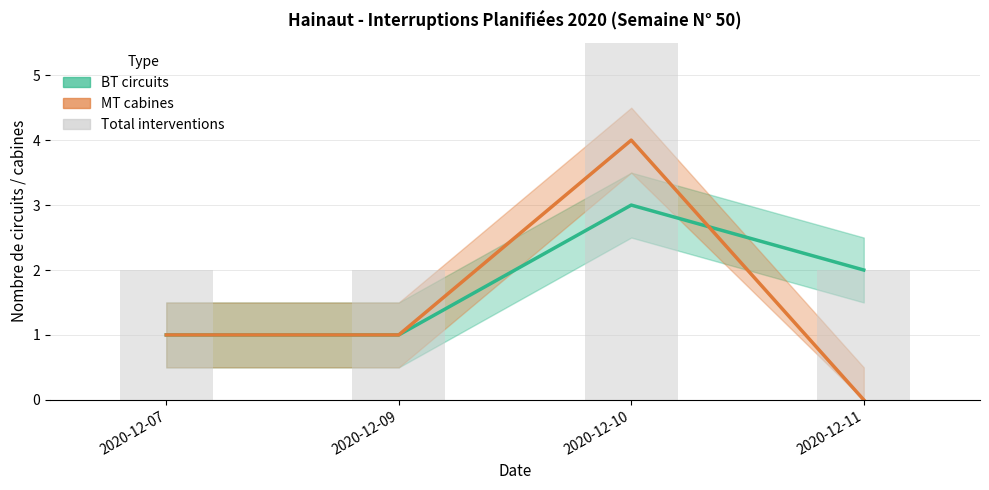

What is the sum of the BT circuits values at 2020-12-09 and 2020-12-11?

3